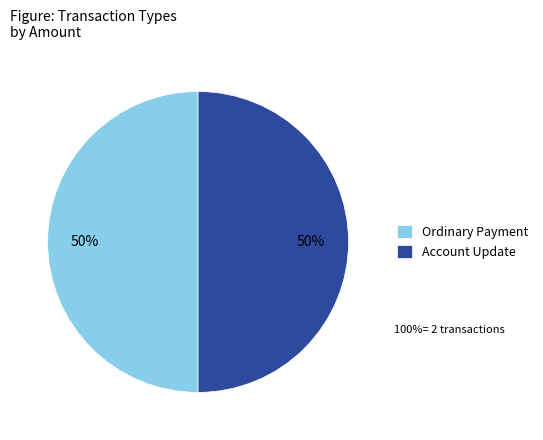

Approximately how many times larger is the value at Ordinary Payment compared to Account Update?

1.0